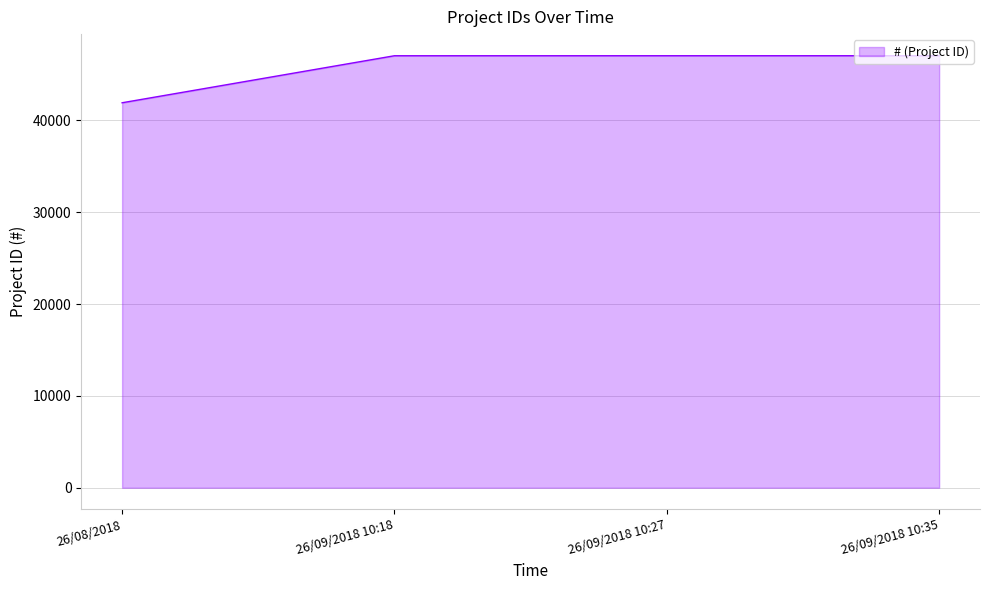

What is the maximum value shown in the chart?

47030